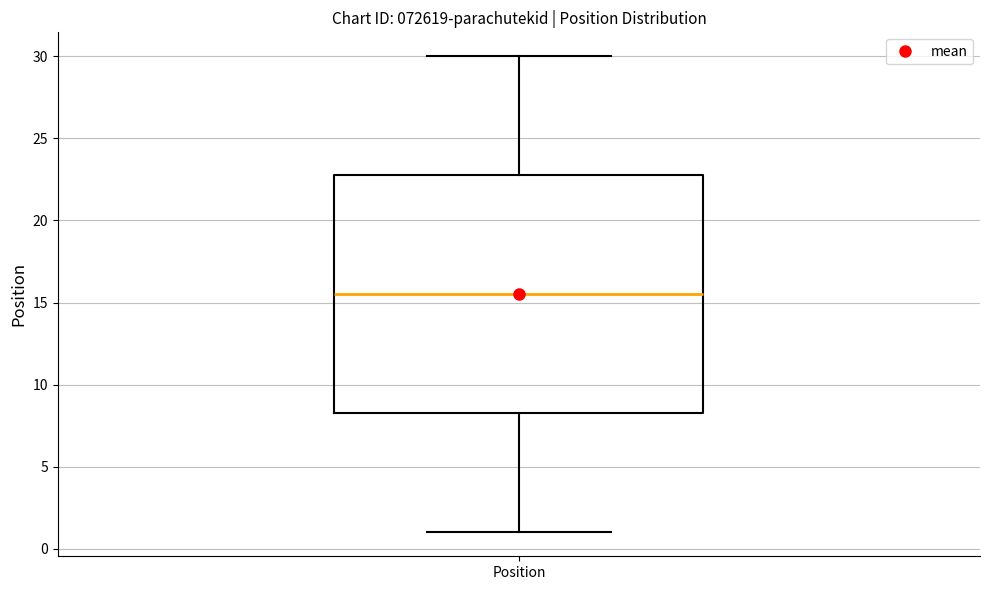

Transcribe this box plot: give where the median line is, the range the box spans, and where the two whiskers end, as read against the y-axis. The values are not printed on the chart, so give them approximately, as read against the axis.

median 15.5, box 8.5 to 23.0, whiskers 1.0 to 30.0